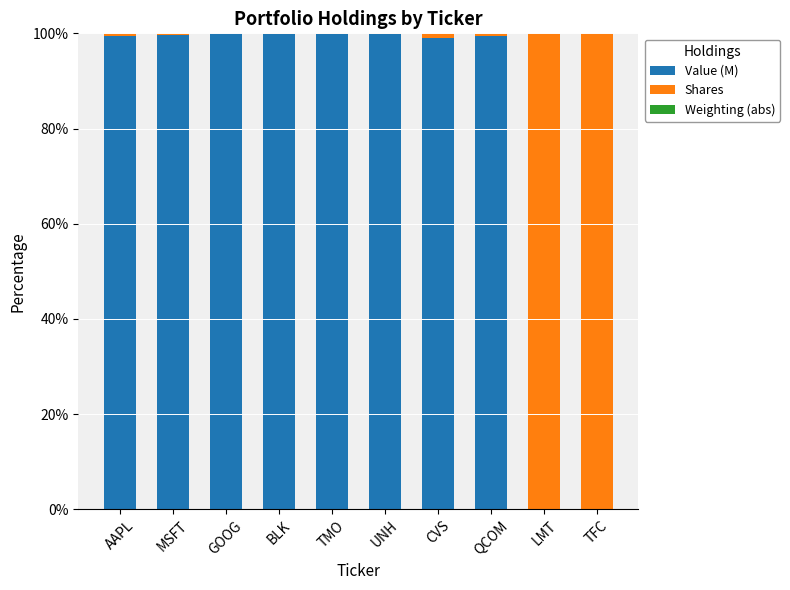

The value of Value (M) at MSFT is 168.0. True or false?

False